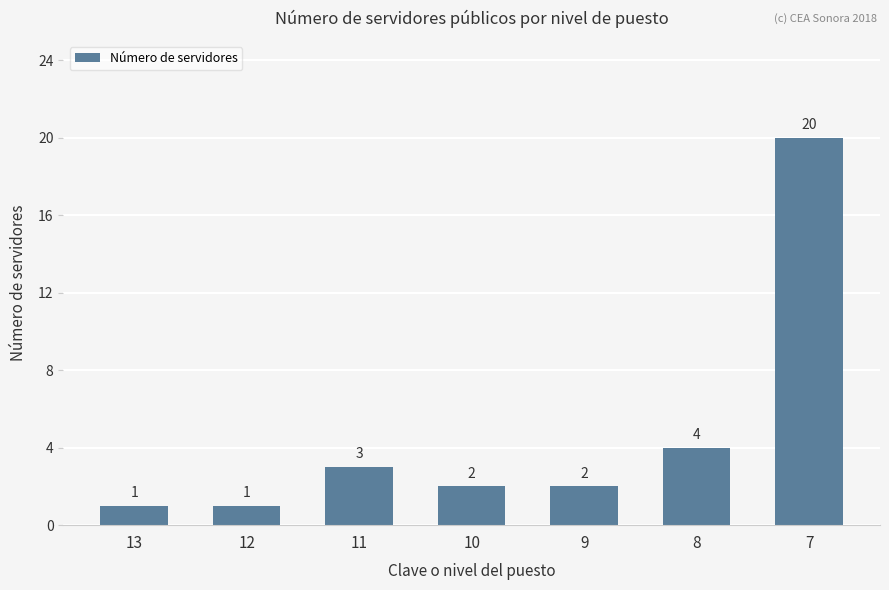

The value at 8 is 7. True or false?

False